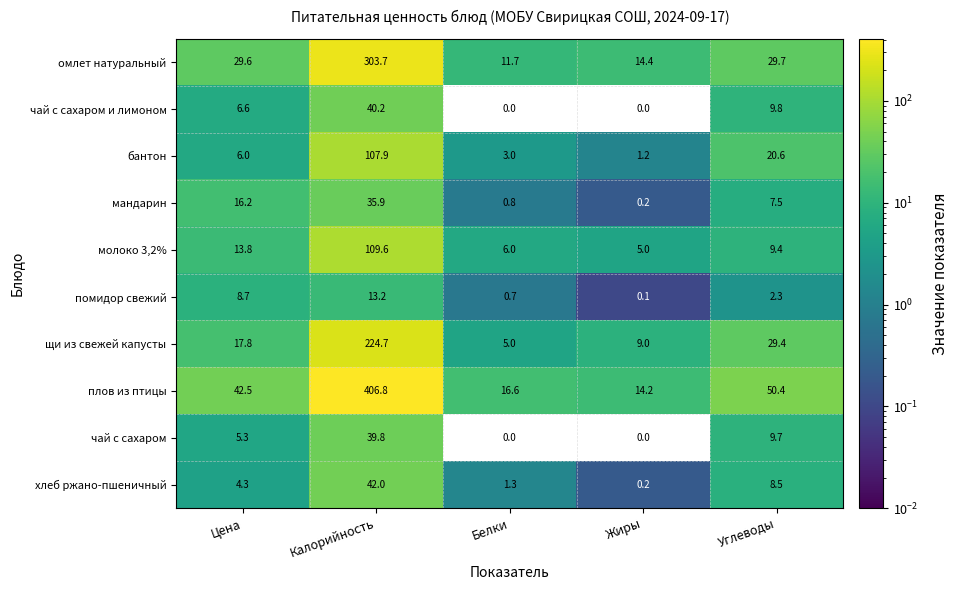

Between Цена and Белки, which series saw the biggest shift?

плов из птицы